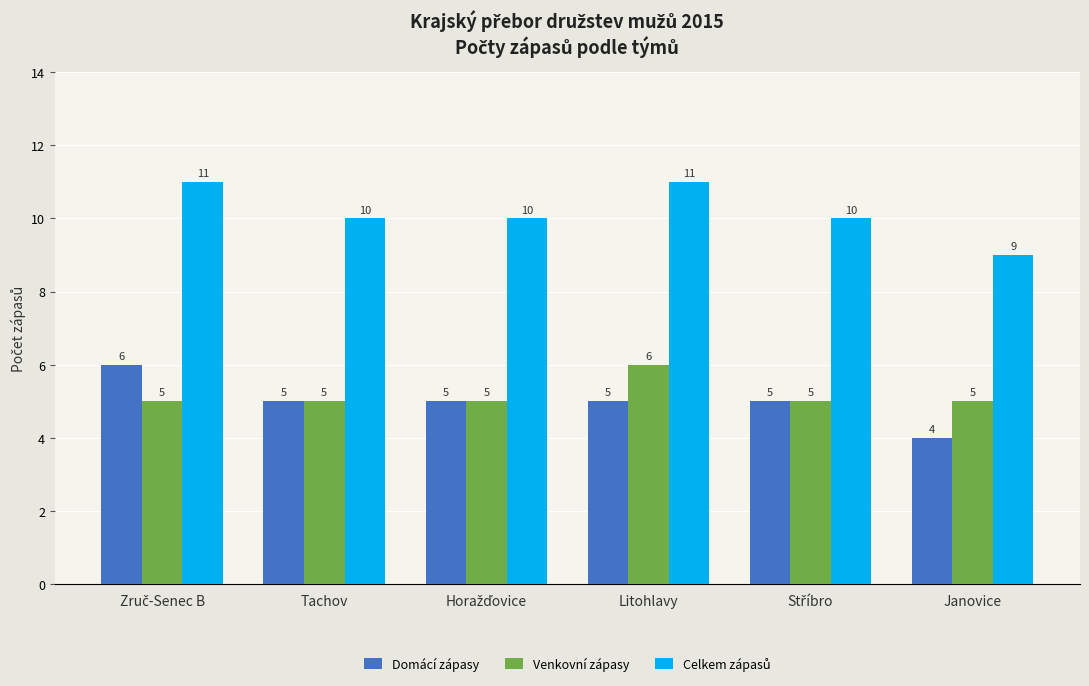

At which label does Venkovní zápasy reach its peak?

Litohlavy